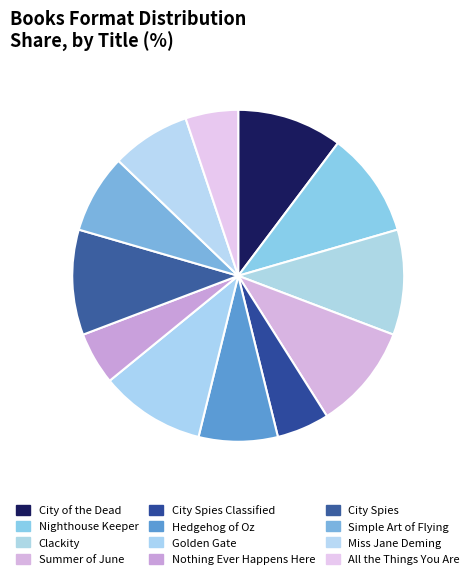

Rank the categories by value from highest to lowest.

City of the Dead, Nighthouse Keeper, Clackity, Summer of June, Golden Gate, City Spies, Hedgehog of Oz, Simple Art of Flying, Many Reflections of Miss Jane Deming, City Spies Classified Collection, Nothing Ever Happens Here, All the Things You Are